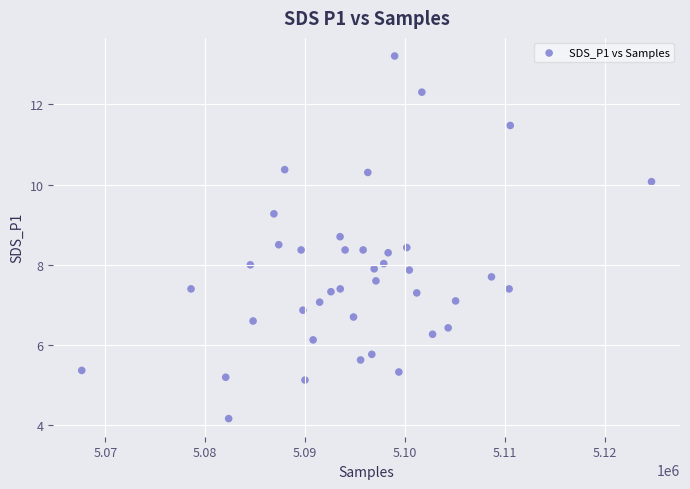

What is the range of Y values (max minus min)?

9.0